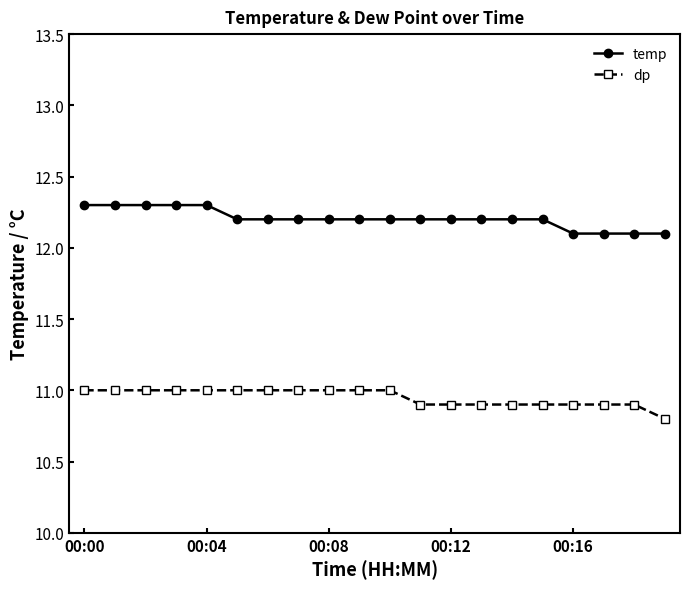

How many lines are shown in the chart?

2